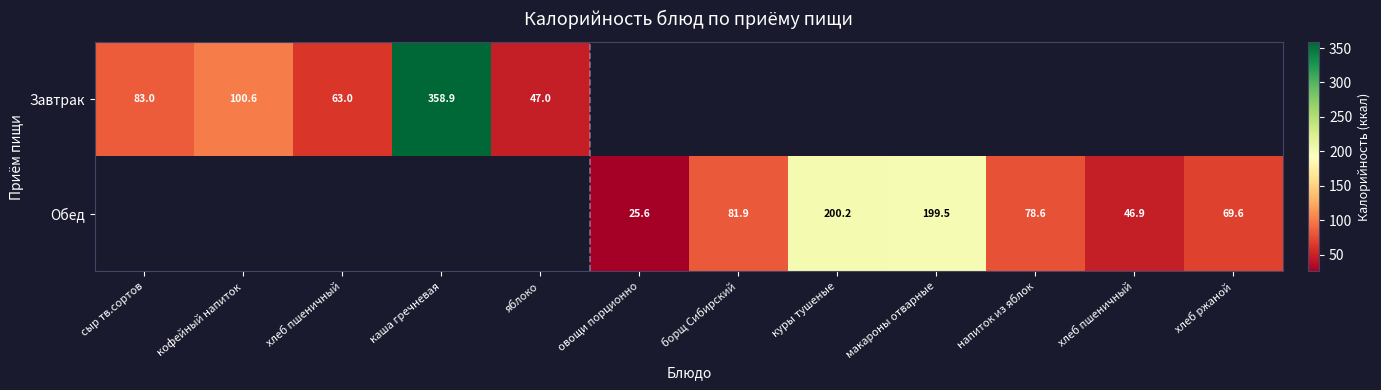

Which series has the largest range (max minus min)?

Завтрак